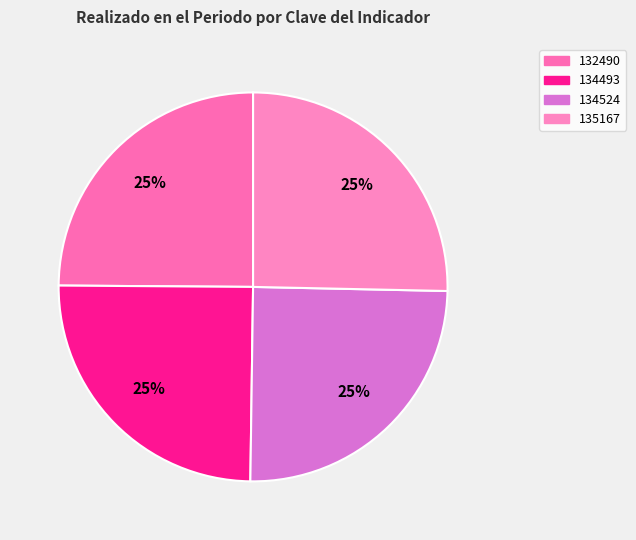

What is the largest slice in the pie chart?

135167